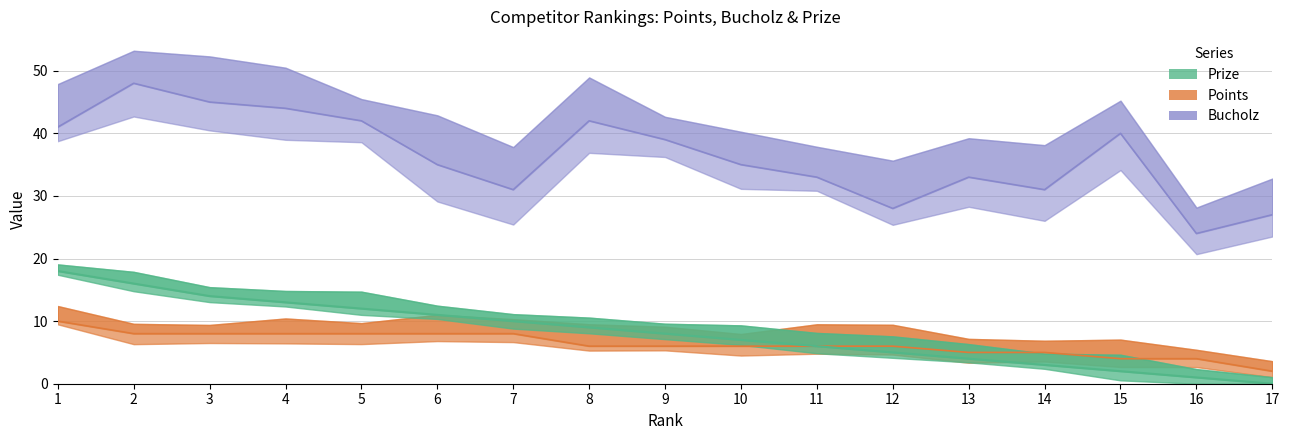

Where is the first local minimum for Bucholz?

7